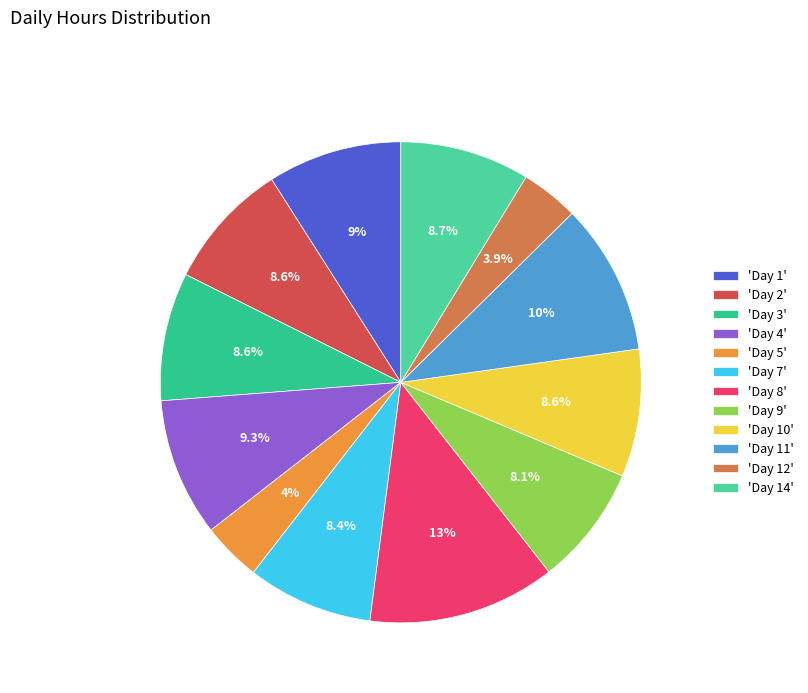

Count the number of slices in the pie.

12